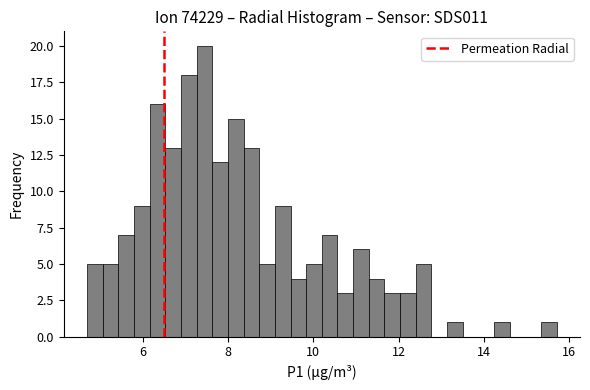

Around what value on the x-axis is the tallest bar? Give the approximate position of its centre, as read against the axis.

7.4